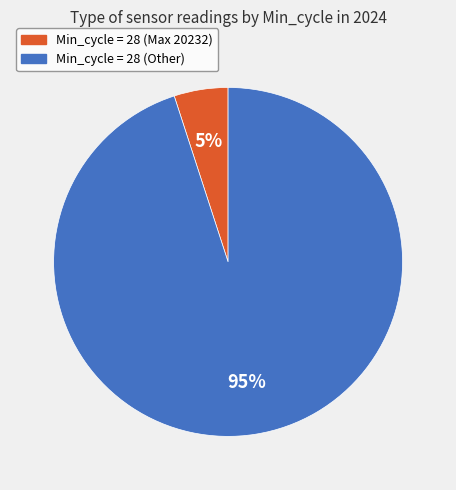

Is there any slice that represents more than half of the pie?

Yes